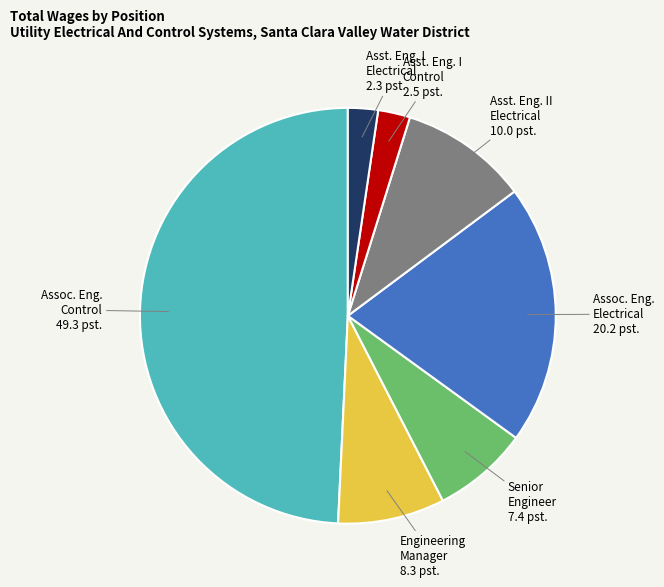

Is there any slice that represents more than half of the pie?

No